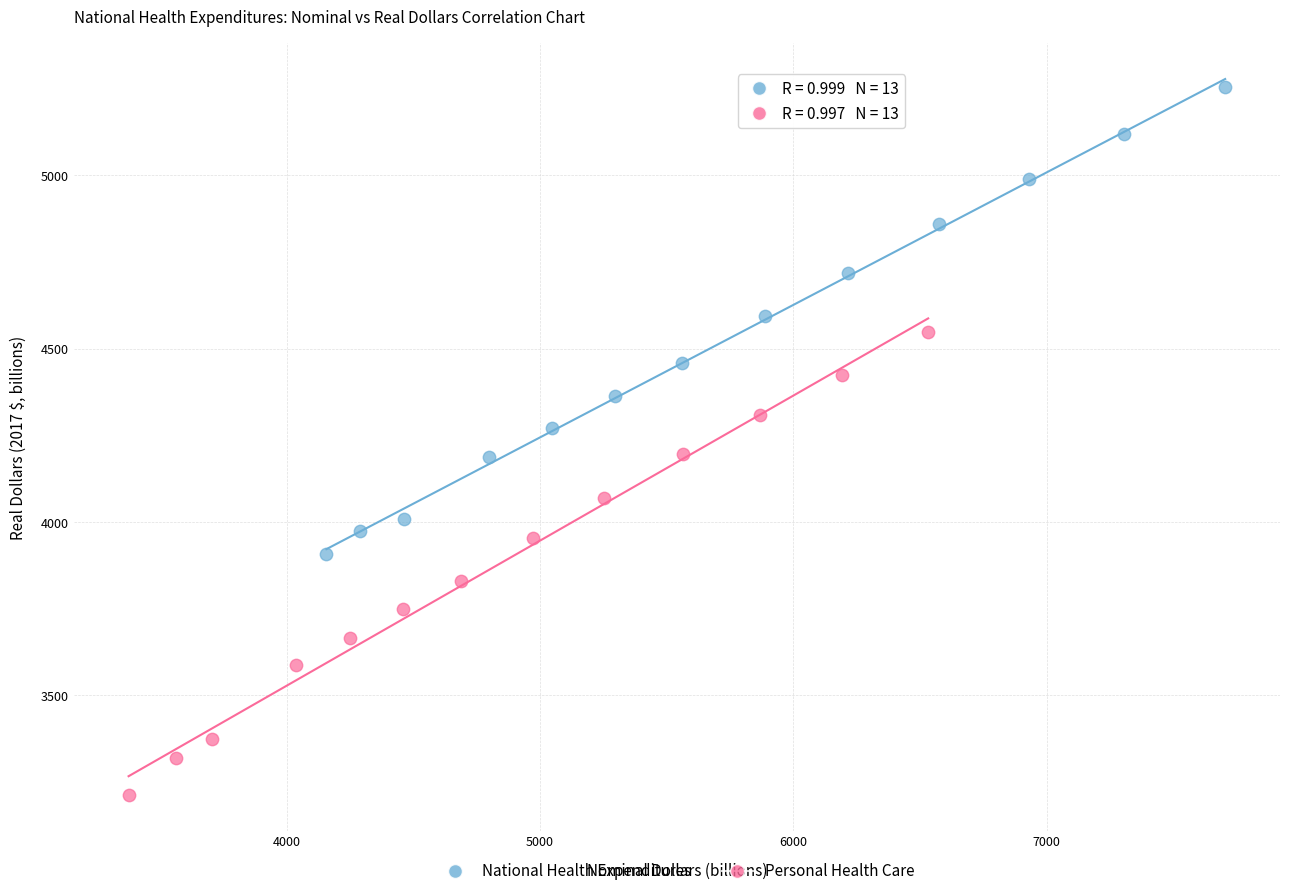

Which series reaches the minimum Y coordinate?

Personal Health Care